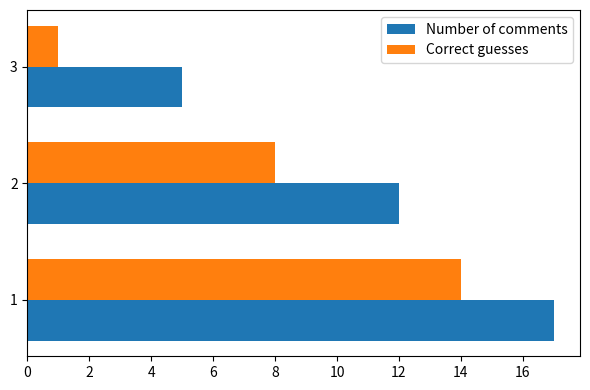

What are all the series names shown in the legend?

Number of comments, Correct guesses